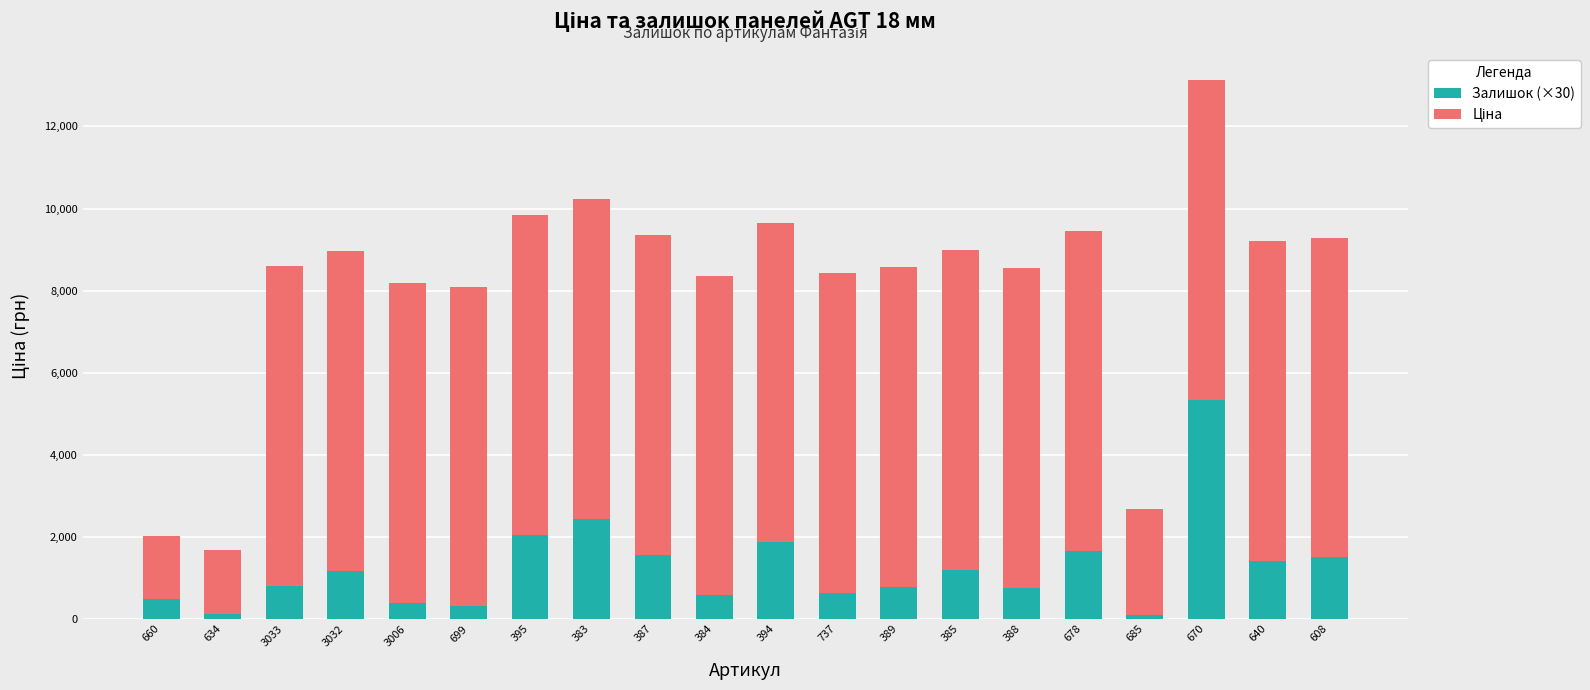

What is the sum of the Залишок (×30) values at 3033 and 608?

2310.0